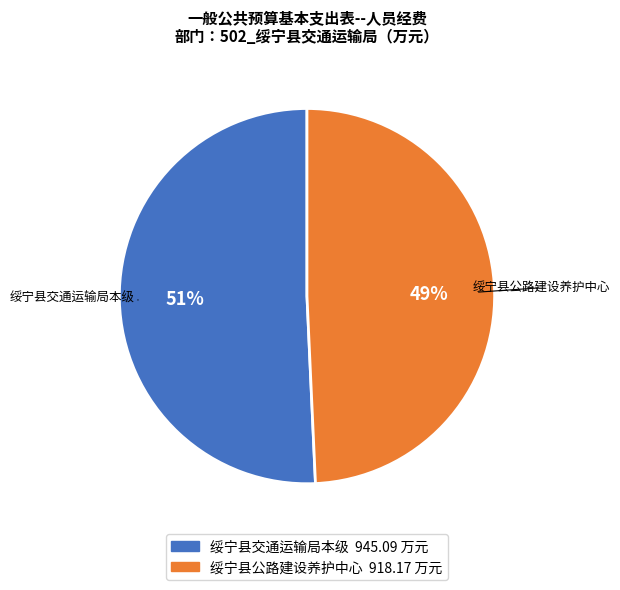

Which slice represents more than half of the pie?

绥宁县交通运输局本级